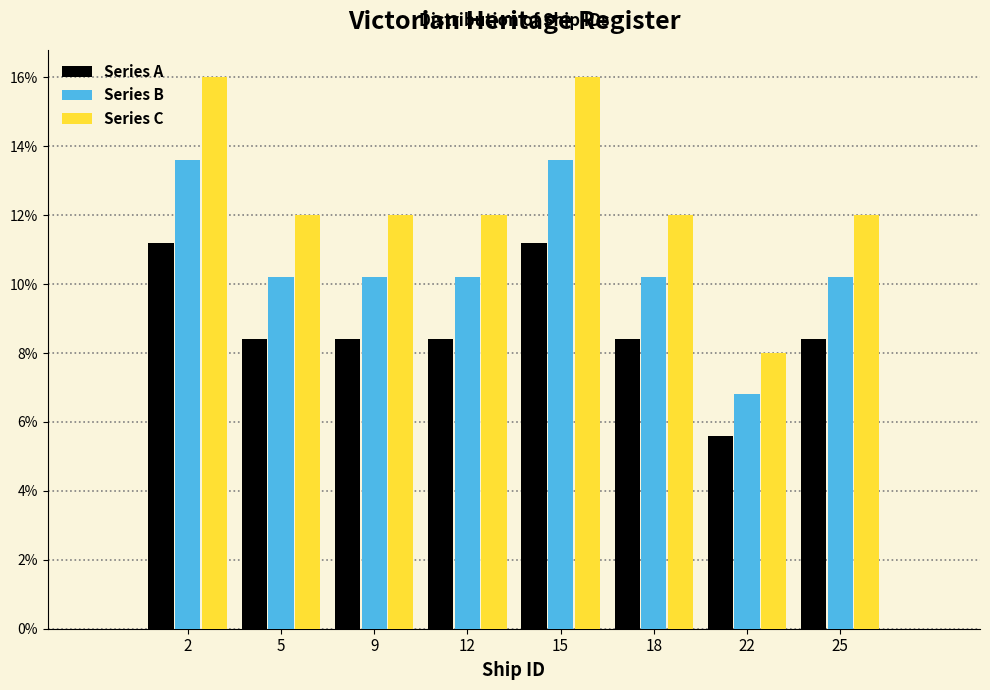

What are all the series names shown in the legend?

Series A, Series B, Series C